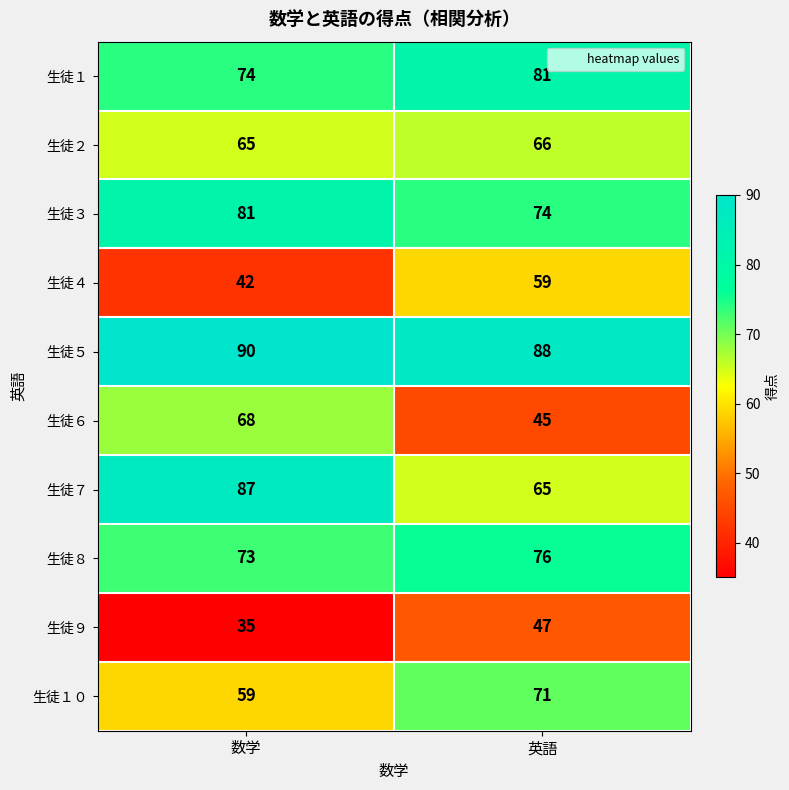

At which category does the chart reach its minimum across all series?

数学